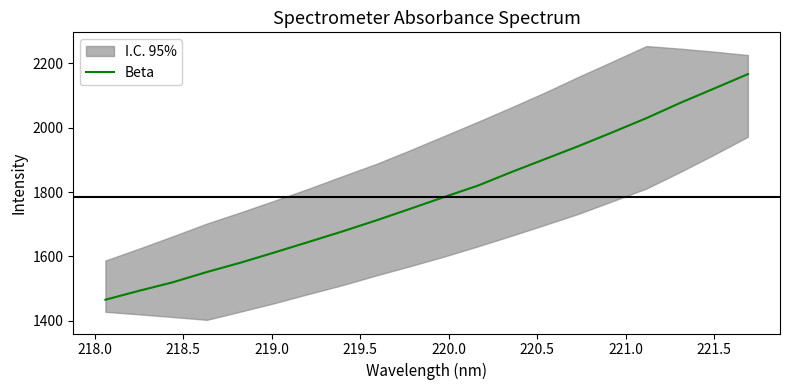

What is the minimum value shown in the chart?

1465.6